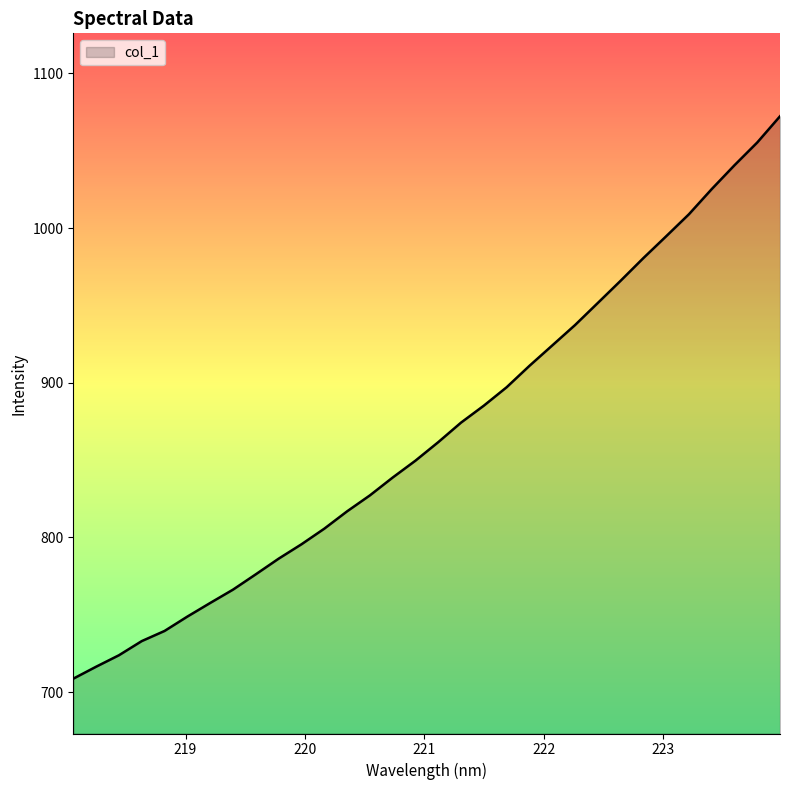

What is the minimum value shown in the chart?

708.7